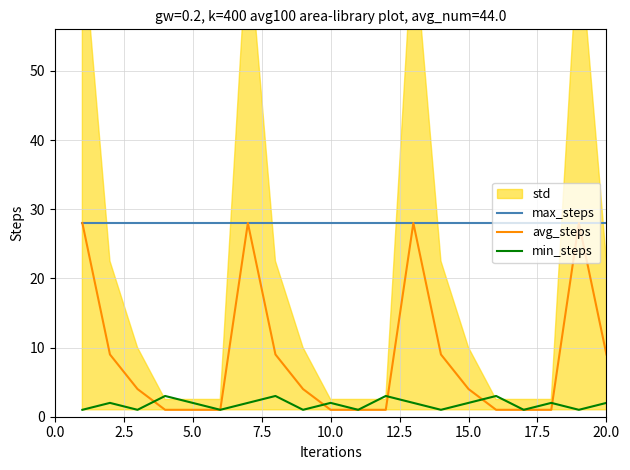

What is the maximum value for max_steps?

28